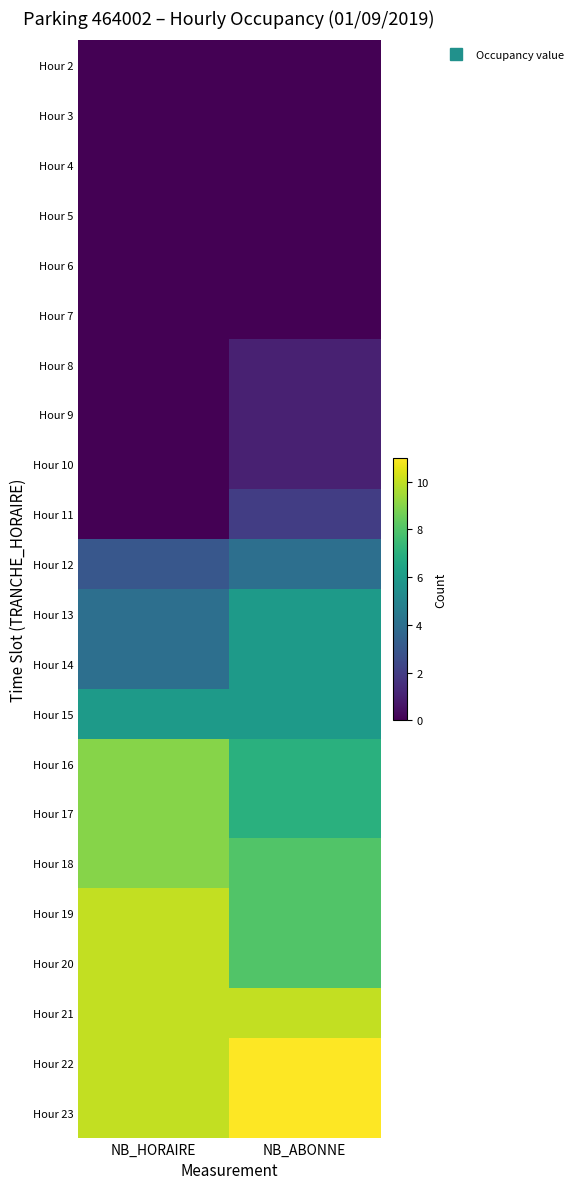

Reading left to right, list all the values displayed in this chart.

Hour 2: NB_HORAIRE=0	NB_ABONNE=0
Hour 3: NB_HORAIRE=0	NB_ABONNE=0
Hour 4: NB_HORAIRE=0	NB_ABONNE=0
Hour 5: NB_HORAIRE=0	NB_ABONNE=0
Hour 6: NB_HORAIRE=0	NB_ABONNE=0
Hour 7: NB_HORAIRE=0	NB_ABONNE=0
Hour 8: NB_HORAIRE=0	NB_ABONNE=1
Hour 9: NB_HORAIRE=0	NB_ABONNE=1
Hour 10: NB_HORAIRE=0	NB_ABONNE=1
Hour 11: NB_HORAIRE=0	NB_ABONNE=2
Hour 12: NB_HORAIRE=3	NB_ABONNE=4
Hour 13: NB_HORAIRE=4	NB_ABONNE=6
Hour 14: NB_HORAIRE=4	NB_ABONNE=6
Hour 15: NB_HORAIRE=6	NB_ABONNE=6
Hour 16: NB_HORAIRE=9	NB_ABONNE=7
Hour 17: NB_HORAIRE=9	NB_ABONNE=7
Hour 18: NB_HORAIRE=9	NB_ABONNE=8
Hour 19: NB_HORAIRE=10	NB_ABONNE=8
Hour 20: NB_HORAIRE=10	NB_ABONNE=8
Hour 21: NB_HORAIRE=10	NB_ABONNE=10
Hour 22: NB_HORAIRE=10	NB_ABONNE=11
Hour 23: NB_HORAIRE=10	NB_ABONNE=11